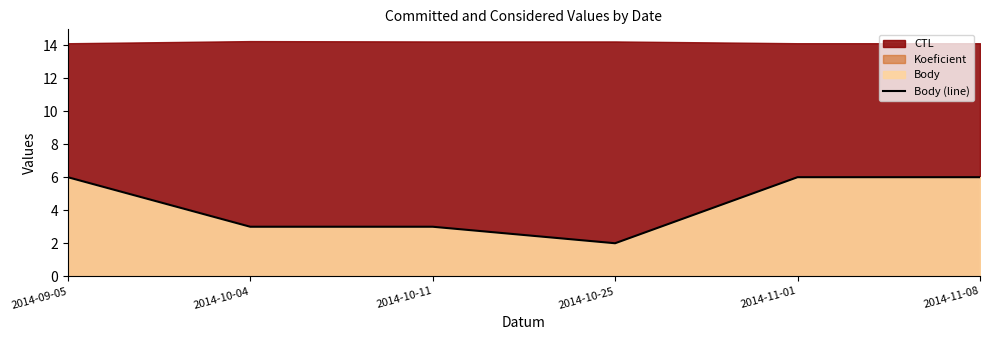

What is the change in value from 2014-10-04 to 2014-11-01?

+3